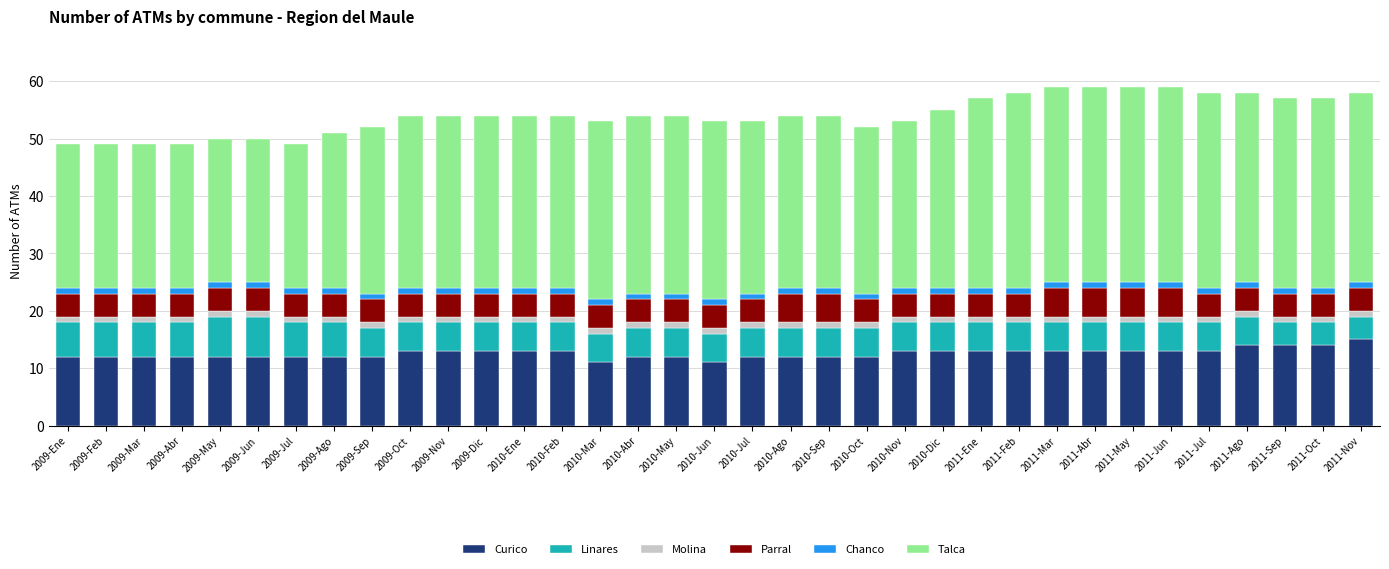

Does the chart contain stacked bars?

Yes